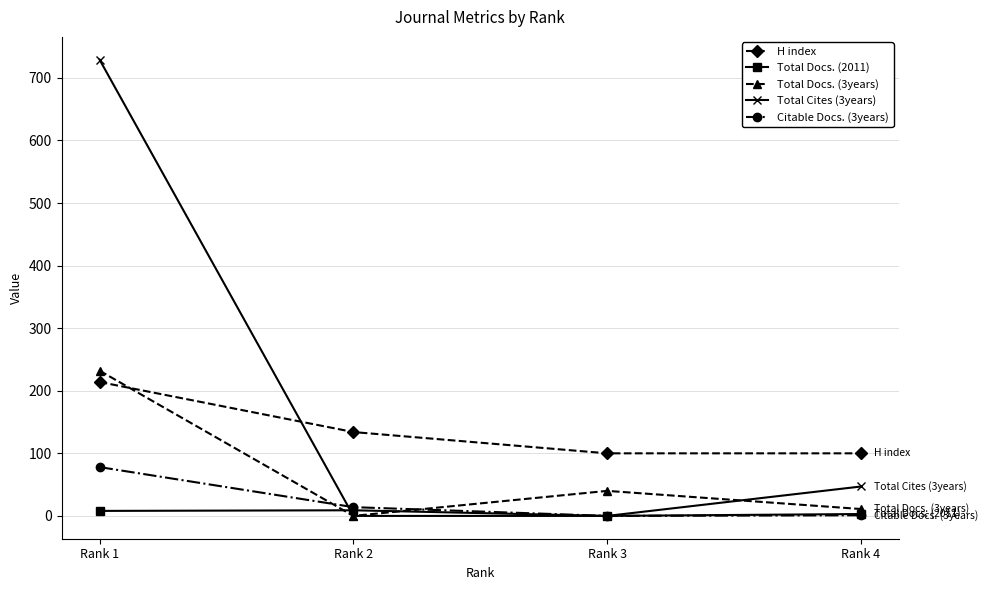

Which category has the highest value in the H index series?

Rank 1